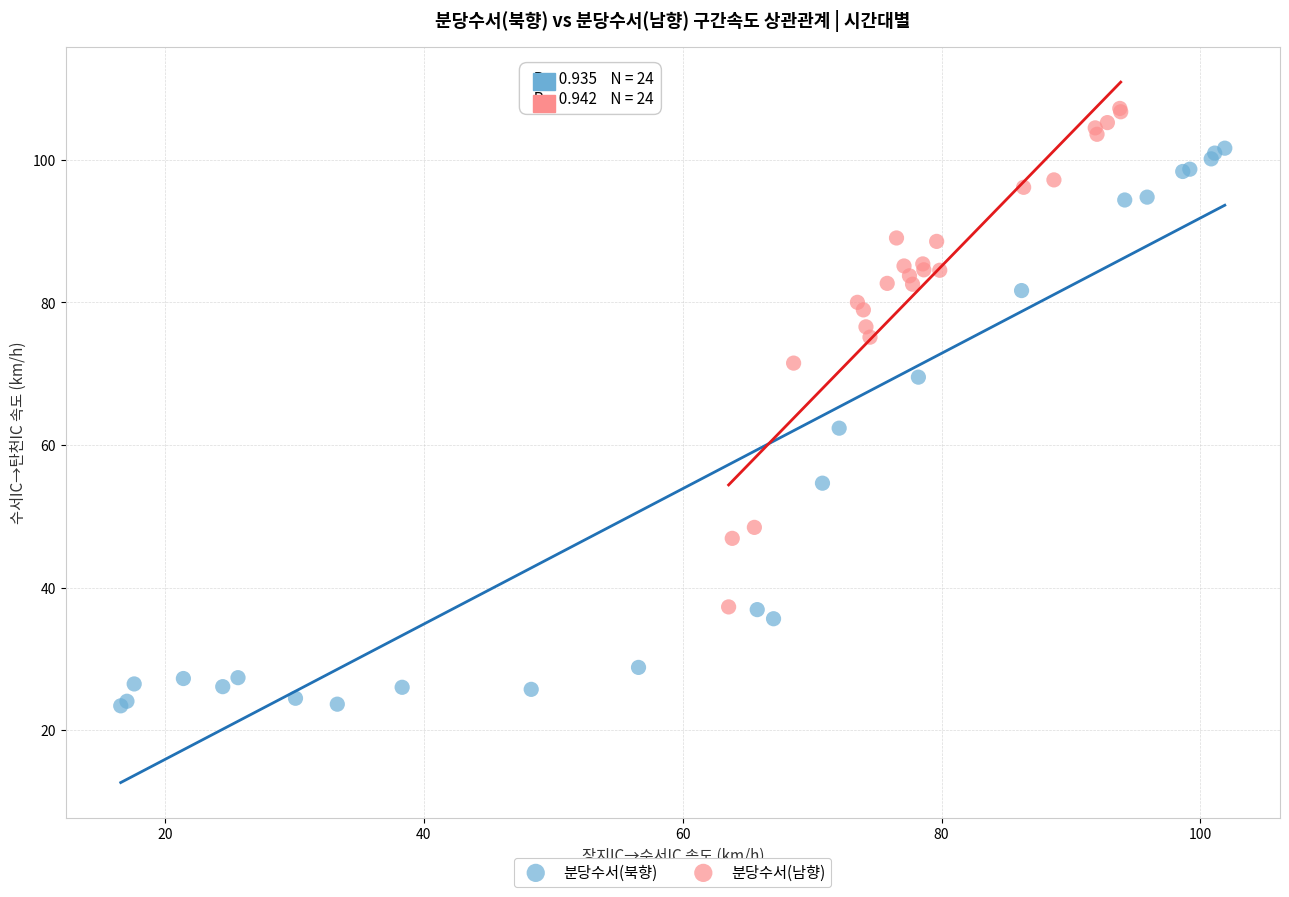

Which series reaches the minimum Y coordinate?

분당수서(북향)